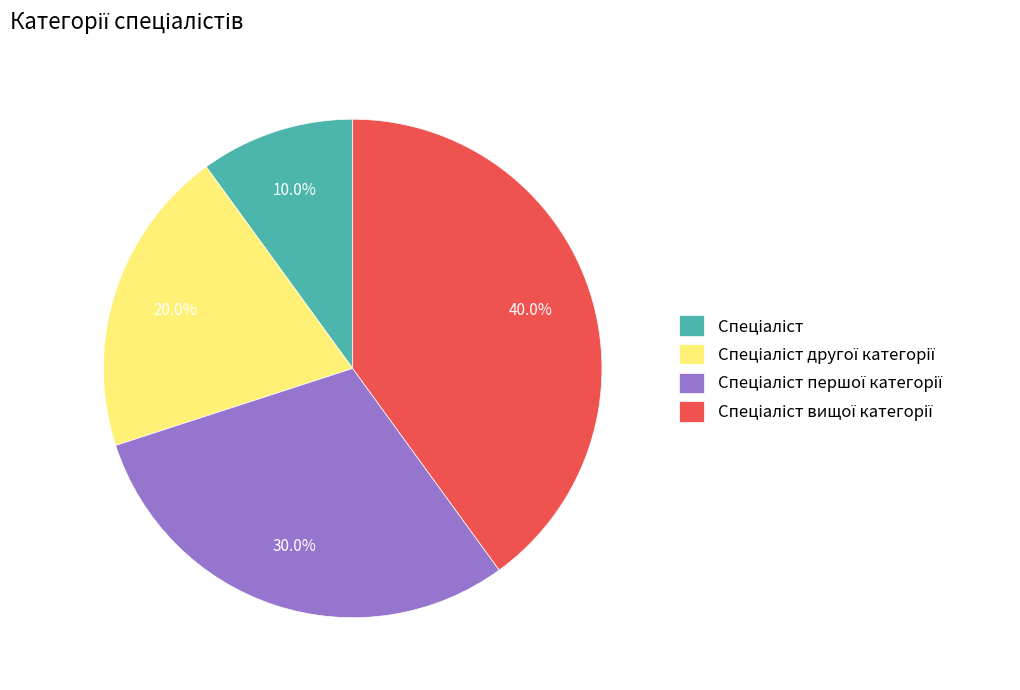

Is there a majority slice in this chart?

No